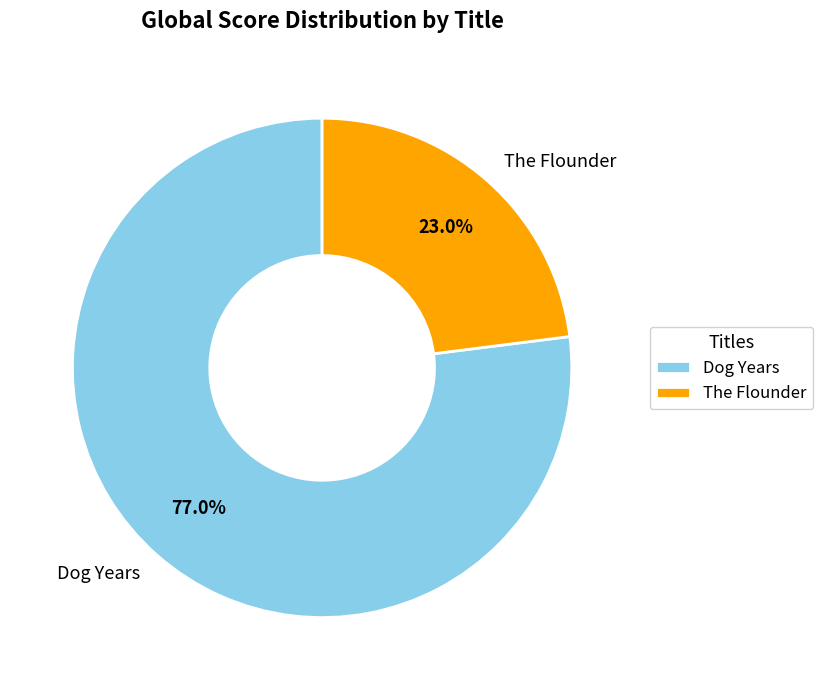

Which category accounts for the majority?

Dog Years